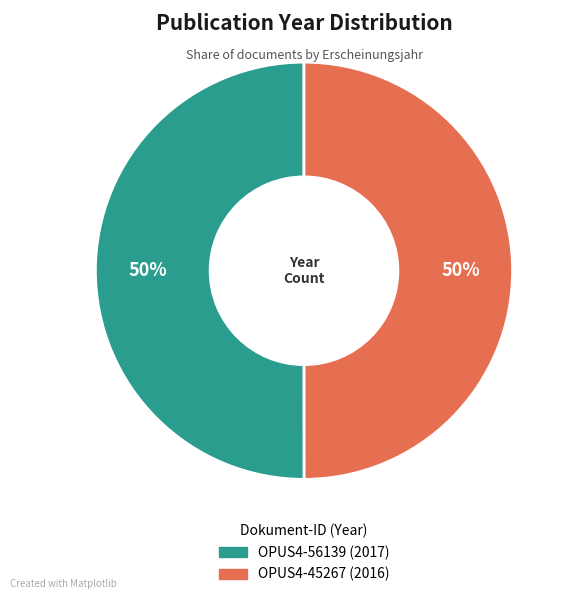

True or false: OPUS4-56139 accounts for 50% of the total.

True